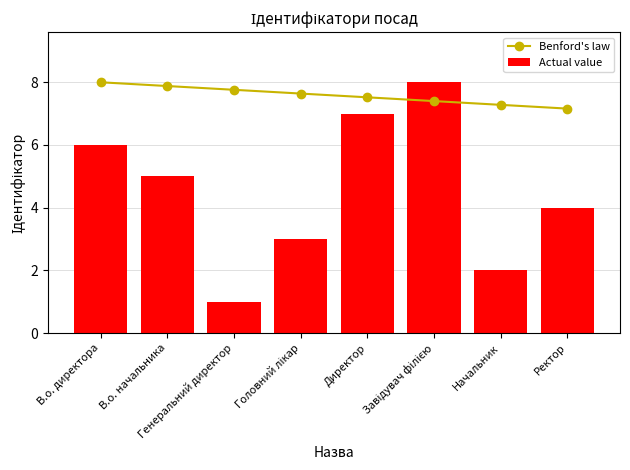

The value of Actual value at Генеральний директор is 0.3. True or false?

False